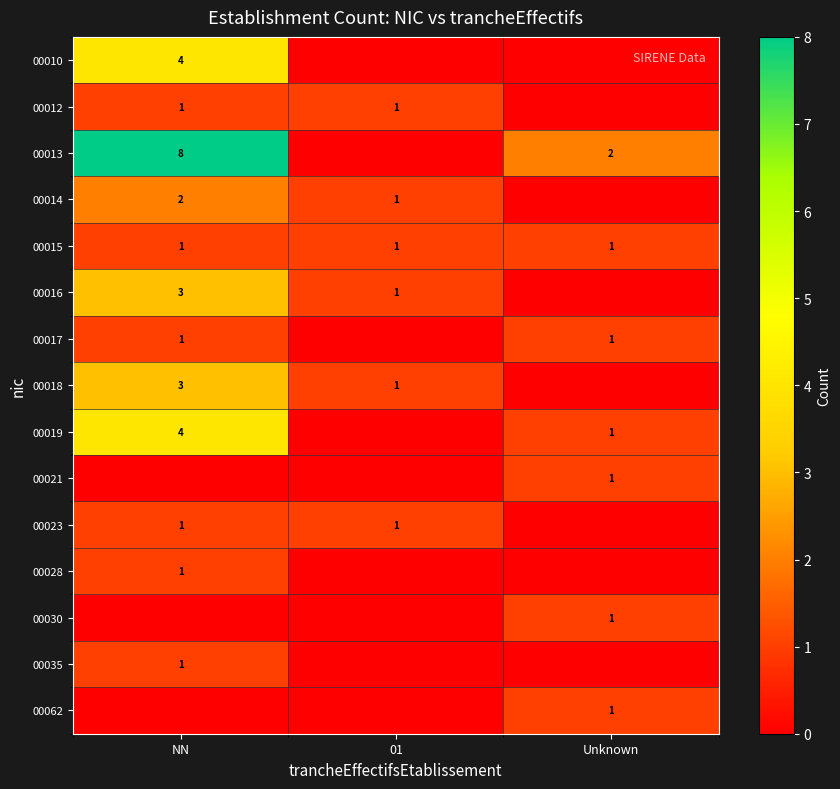

Is it true that 00017 equals 1 at NN?

True